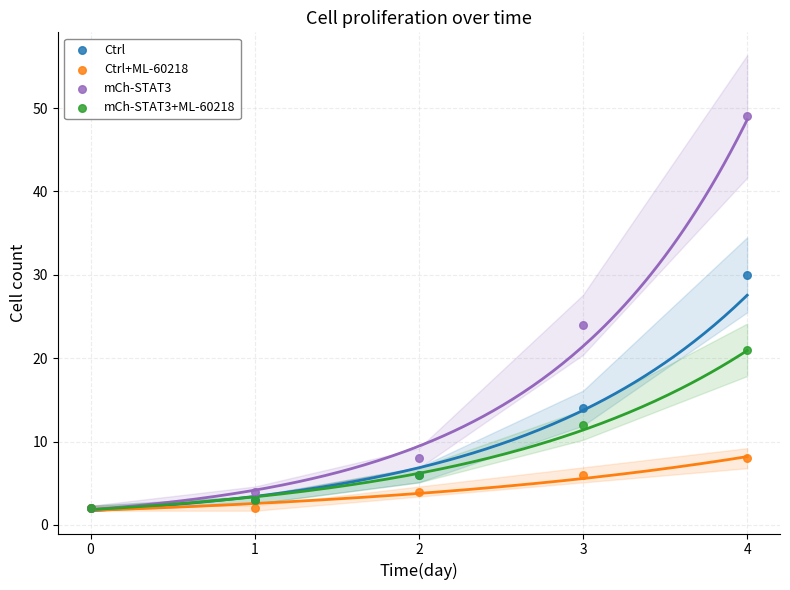

In the Ctrl series, what Y value is closest to 16?

14